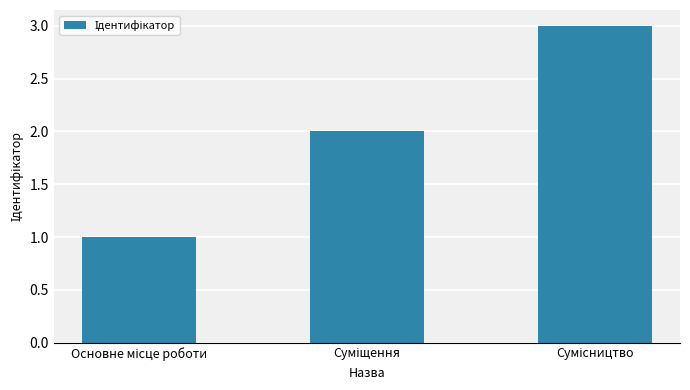

How many data points are less than 2?

1